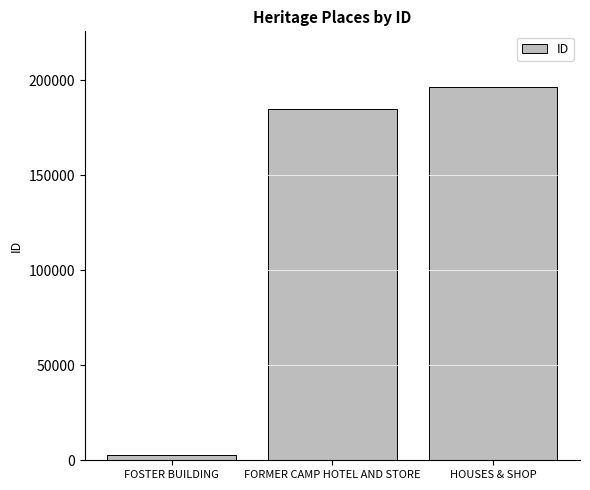

What is the sum of all values?

383923